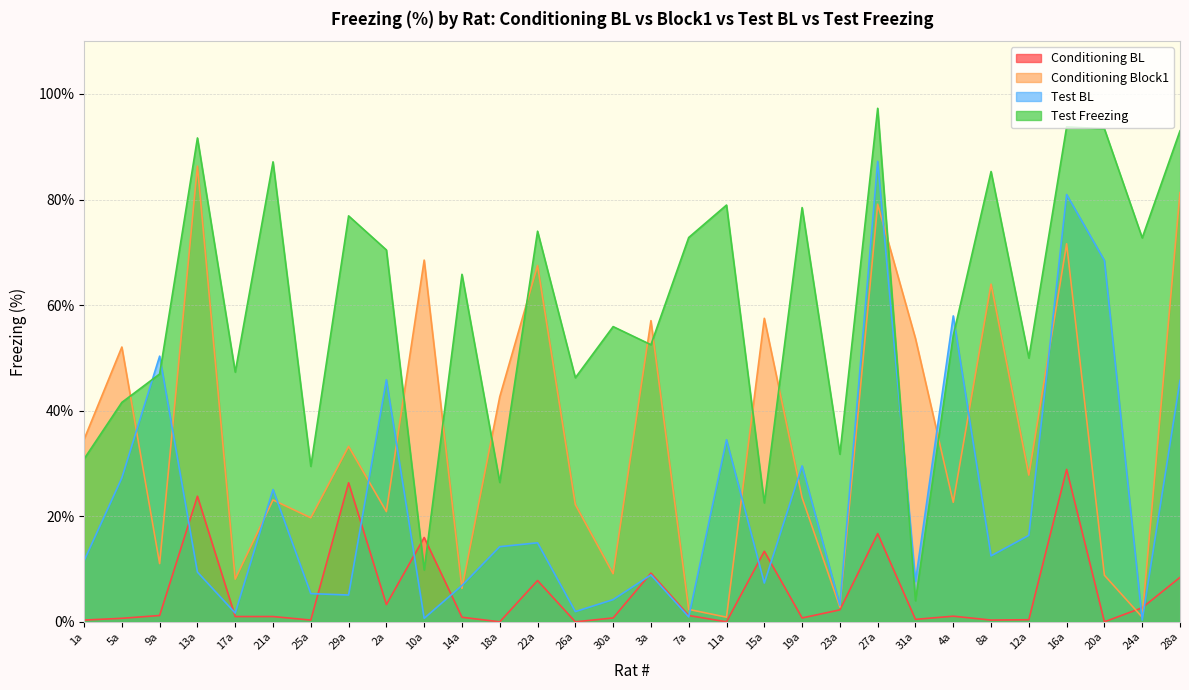

Rank the categories by Test BL value from highest to lowest.

27a, 16a, 20a, 4a, 9a, 2a, 28a, 11a, 19a, 5a, 21a, 12a, 22a, 18a, 8a, 1a, 13a, 3a, 31a, 15a, 14a, 25a, 29a, 30a, 23a, 26a, 17a, 7a, 10a, 24a